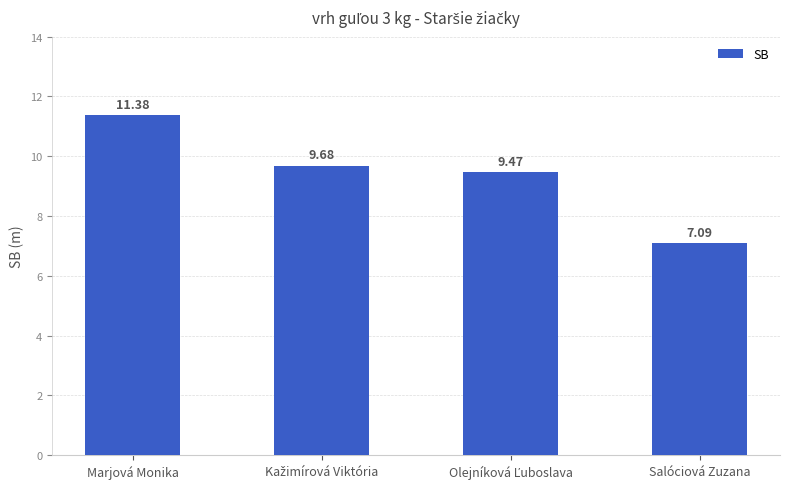

What is the difference between the maximum and minimum values?

4.3